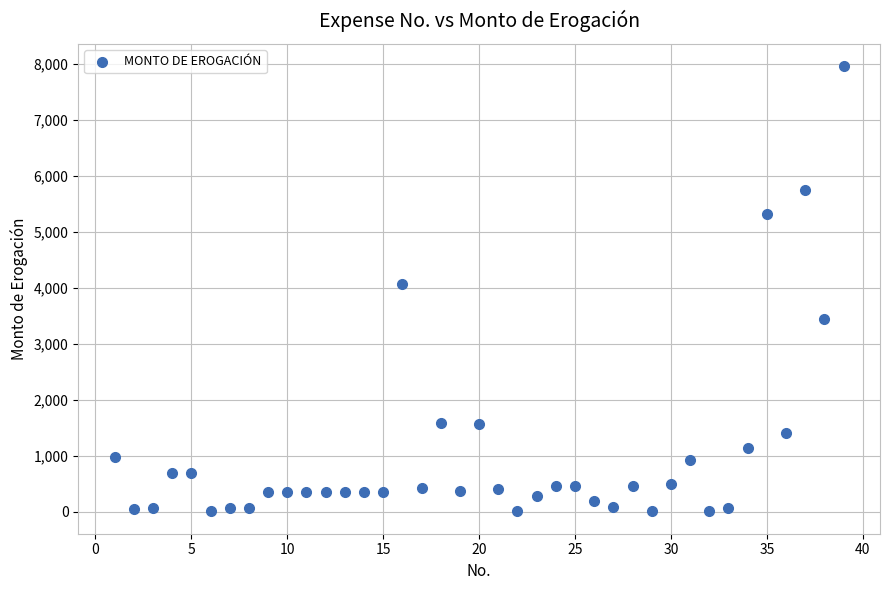

What is the range of Y values (max minus min)?

7958.4